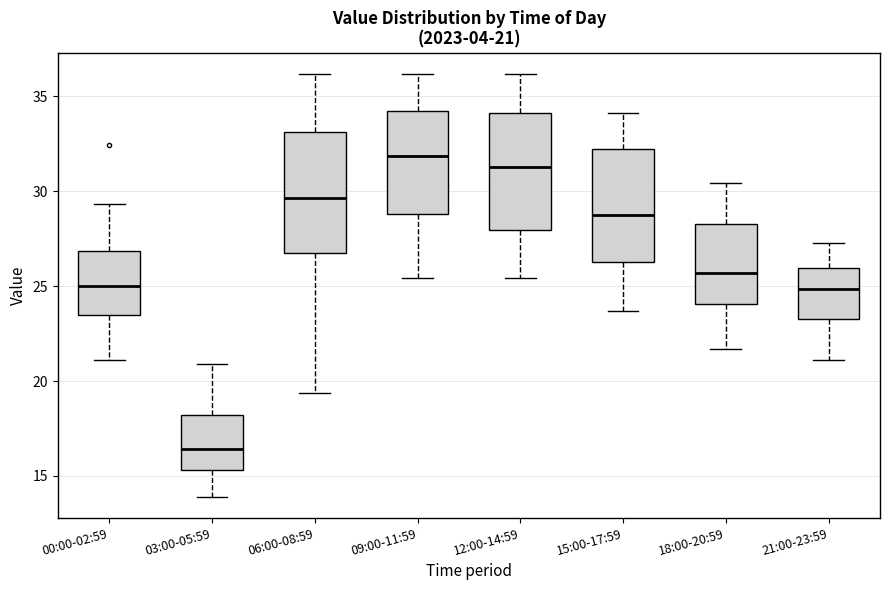

Which box's median line is the highest?

09:00-11:59